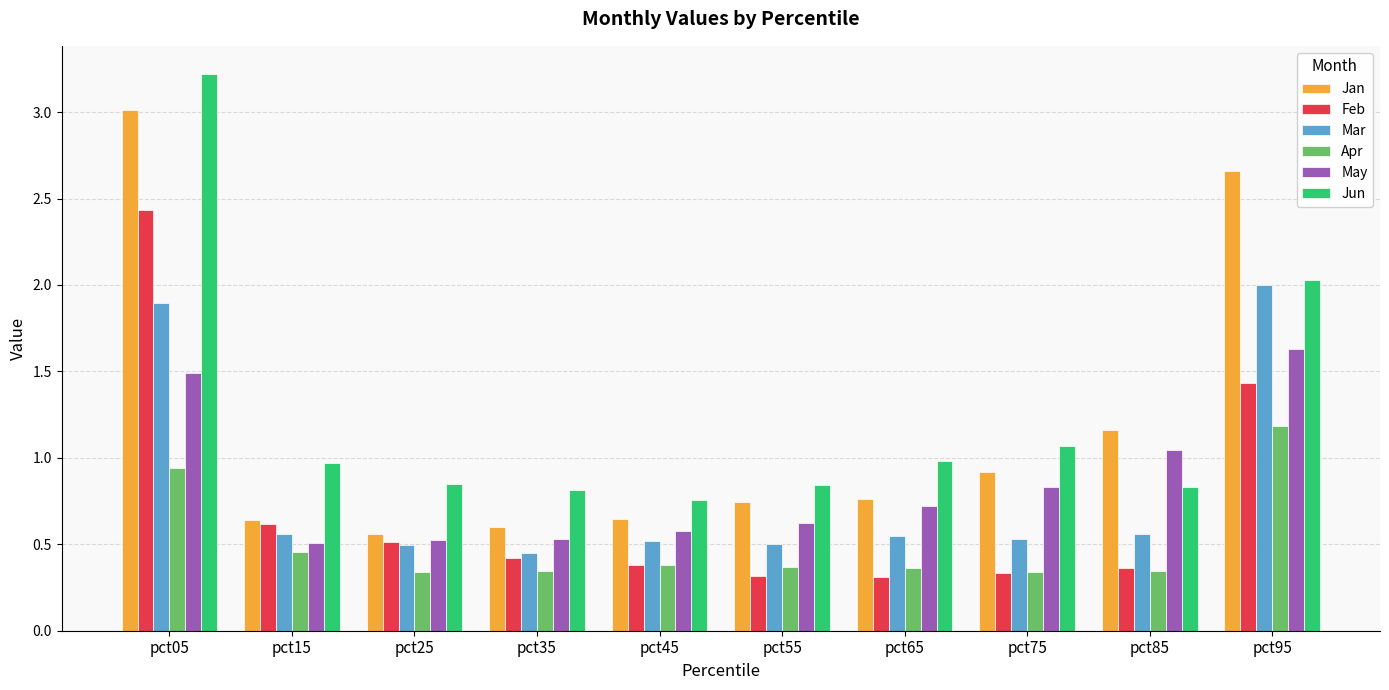

Which category has the highest value in the May series?

pct95